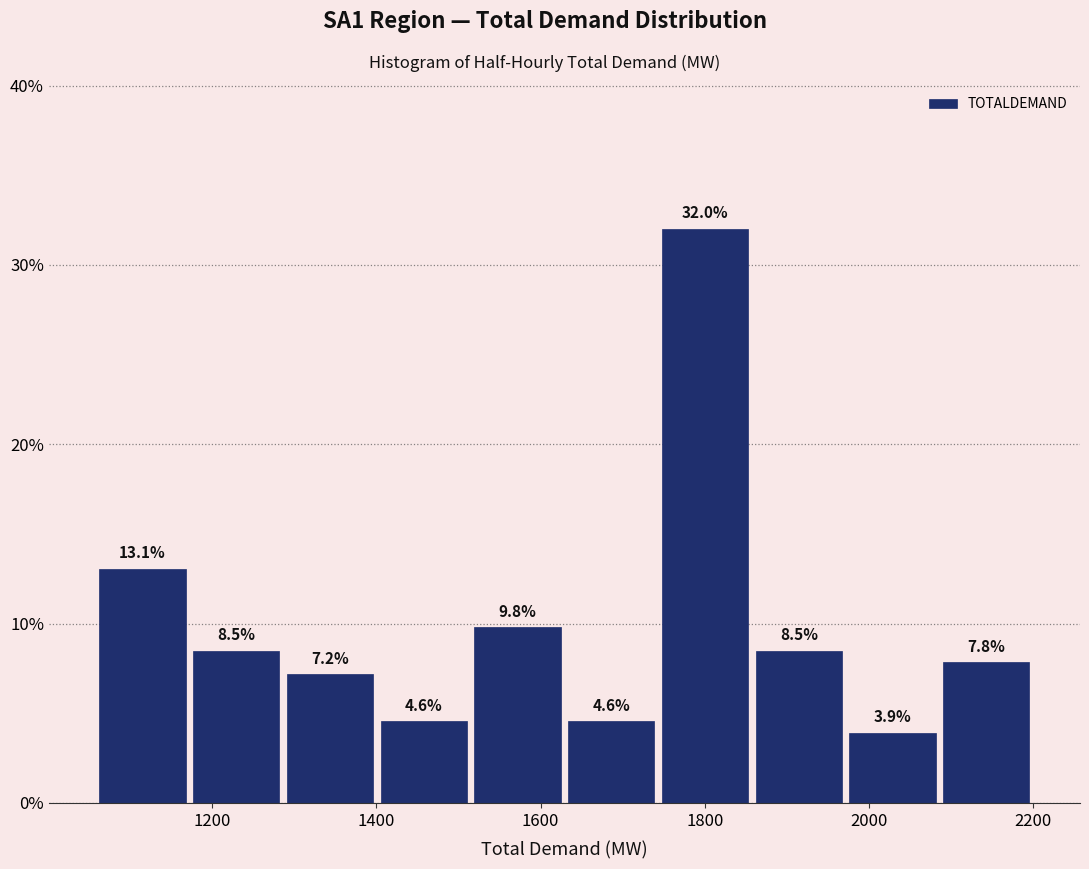

Over which range of the x-axis is the bar tallest?

1740 to 1860